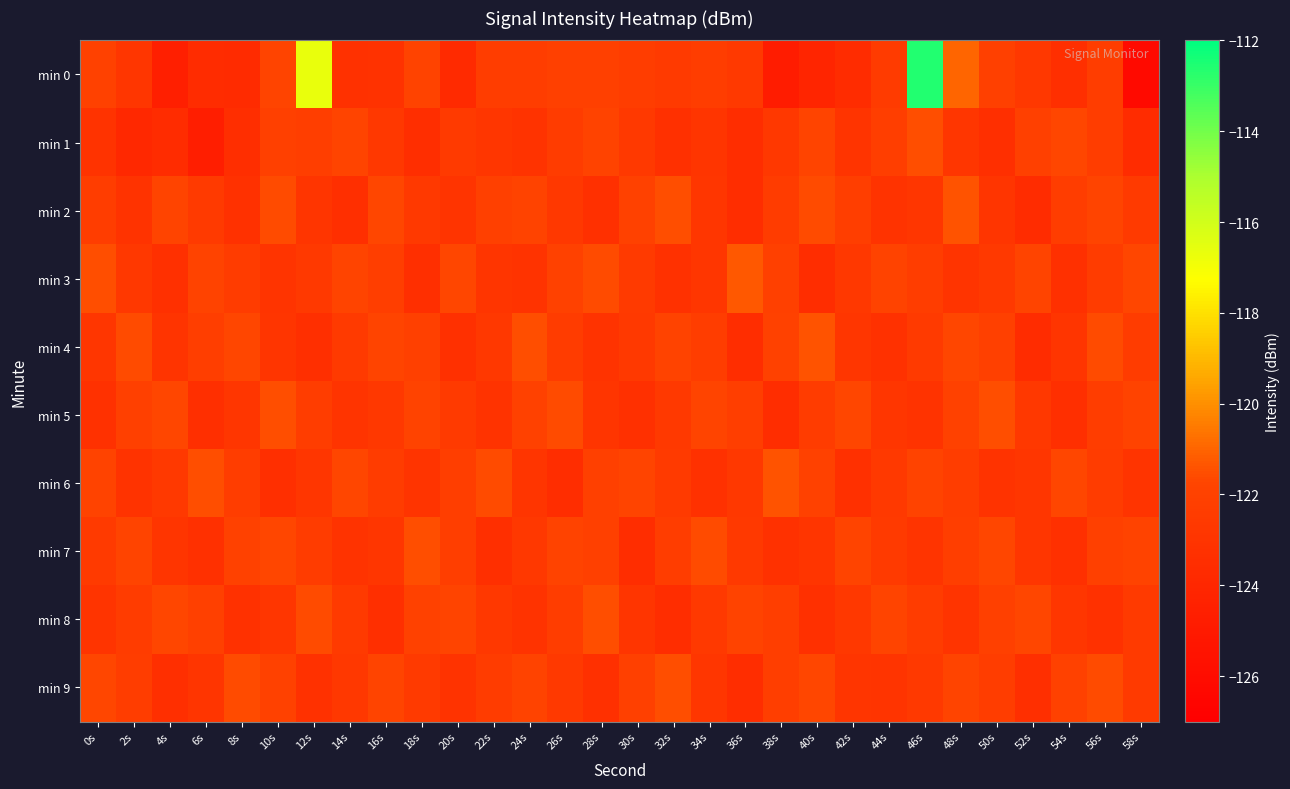

Which series has the largest total across all categories?

min 0